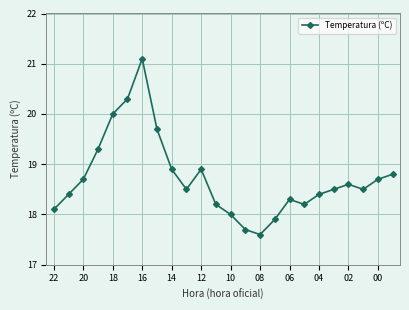

What is the smallest value displayed?

17.6